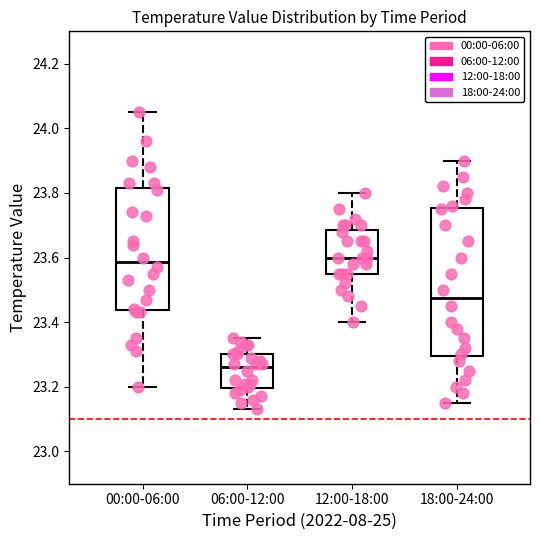

Reading left to right, read every box against the y-axis: the position of its median line, the range the box covers, and the ends of its whiskers. The values are not printed on the chart, so give them approximately, as read against the axis.

00:00-06:00: median 23.58, box 23.44 to 23.82, whiskers 23.20 to 24.06
06:00-12:00: median 23.26, box 23.20 to 23.30, whiskers 23.14 to 23.36
12:00-18:00: median 23.60, box 23.56 to 23.68, whiskers 23.40 to 23.80
18:00-24:00: median 23.48, box 23.30 to 23.76, whiskers 23.16 to 23.90